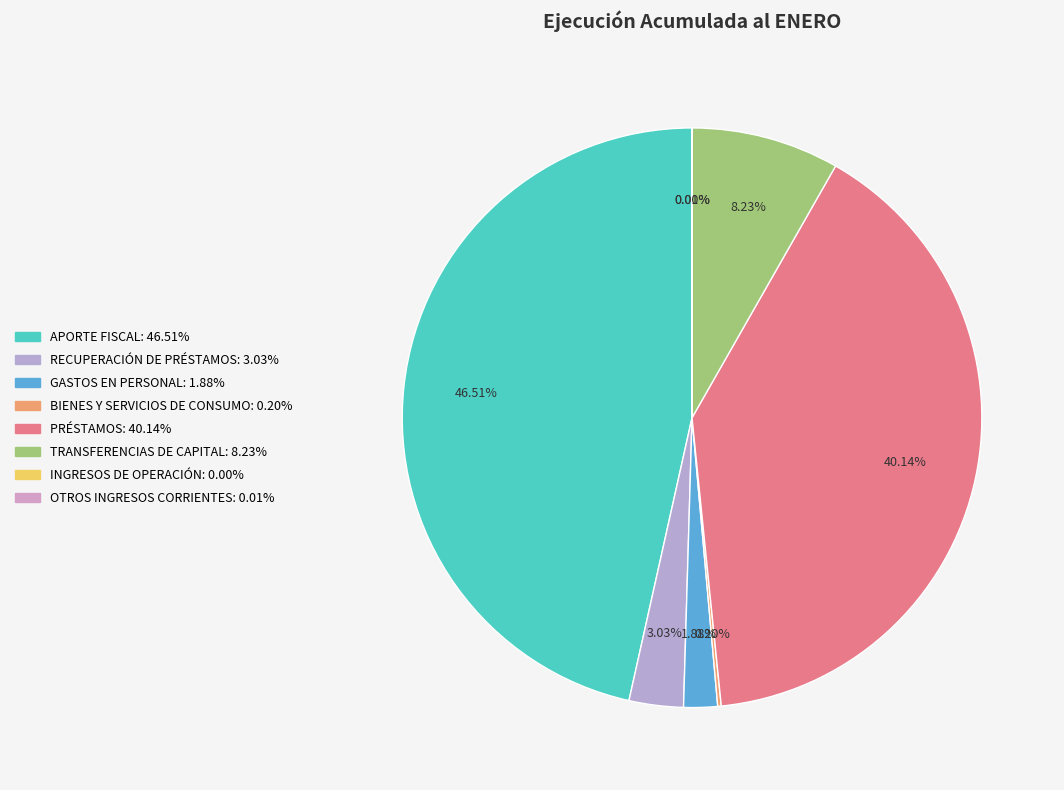

To the nearest percent, what is the difference between the TRANSFERENCIAS DE CAPITAL and APORTE FISCAL slice percentages?

38%